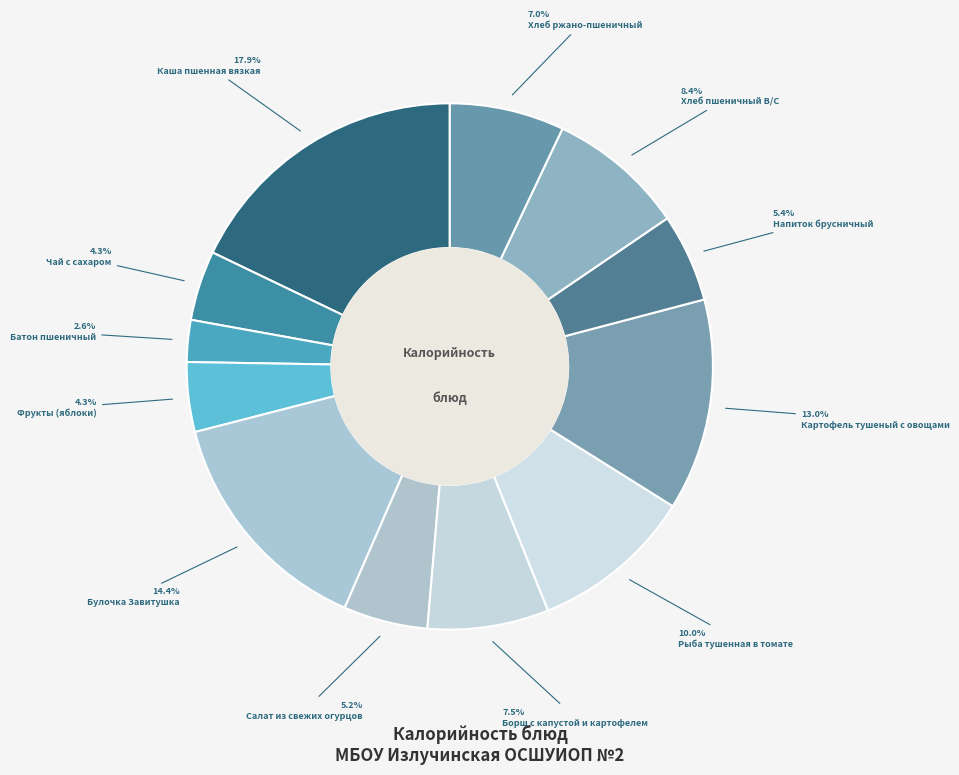

Which slice is the largest?

Каша пшенная вязкая